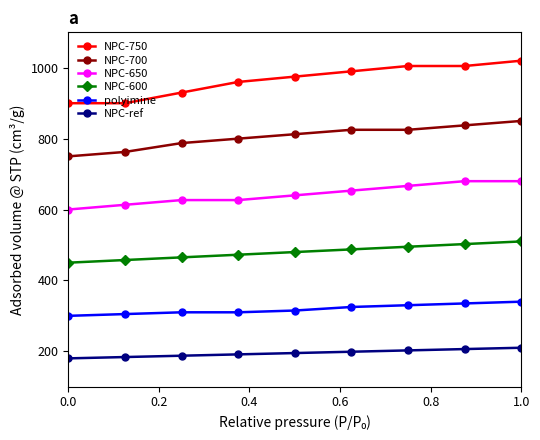

Which series has the largest range (max minus min)?

NPC-750